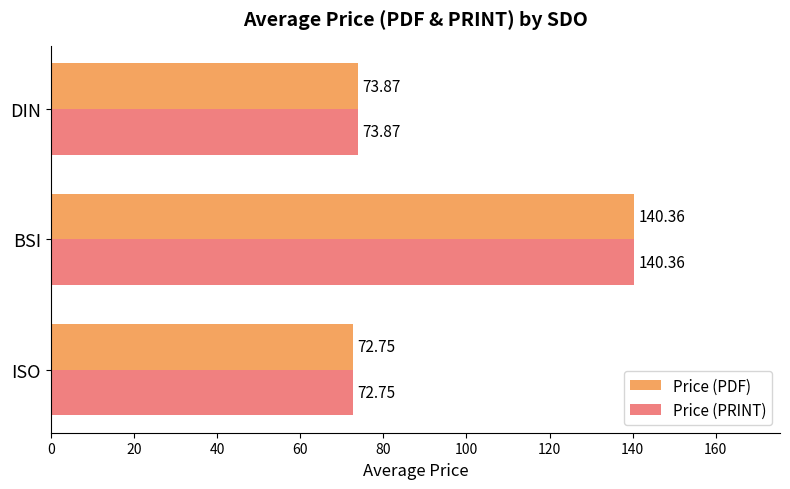

Where is Price (PDF) nearest to the value 106?

DIN